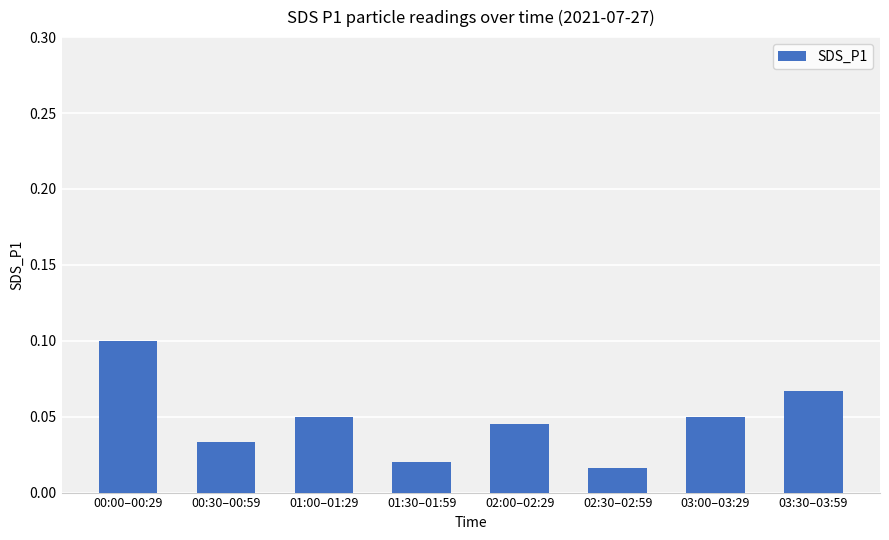

At which category does the chart reach its minimum across all series?

02:30–02:59